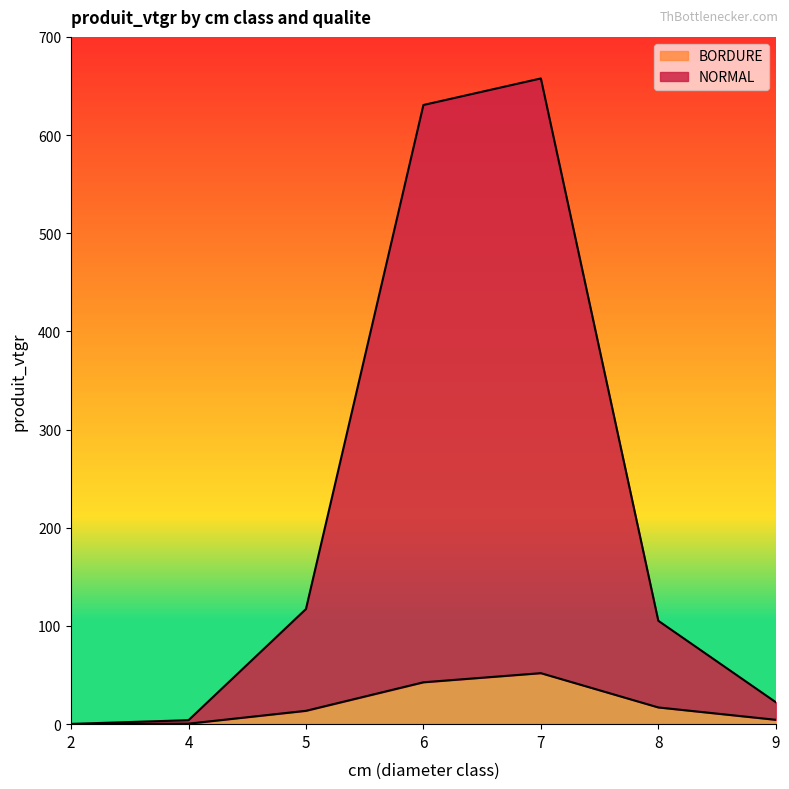

How many data points in NORMAL are above 105?

4